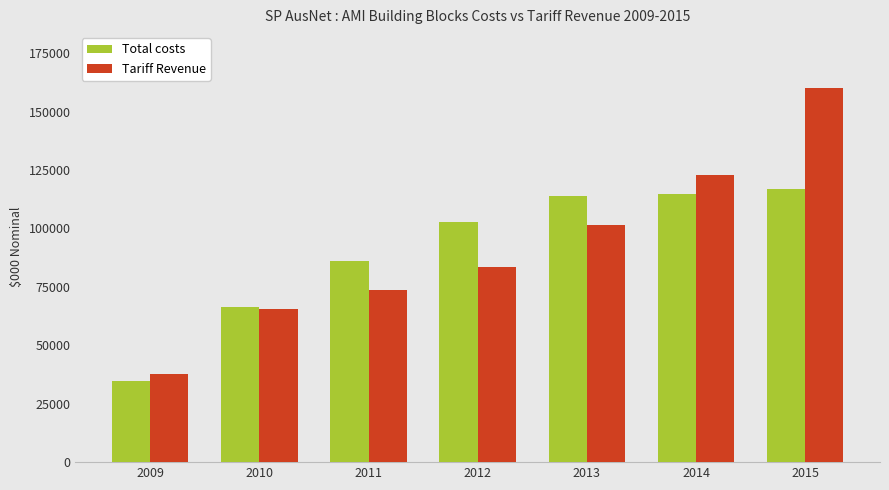

List the labels in order of Tariff Revenue value, smallest first.

2009, 2010, 2011, 2012, 2013, 2014, 2015